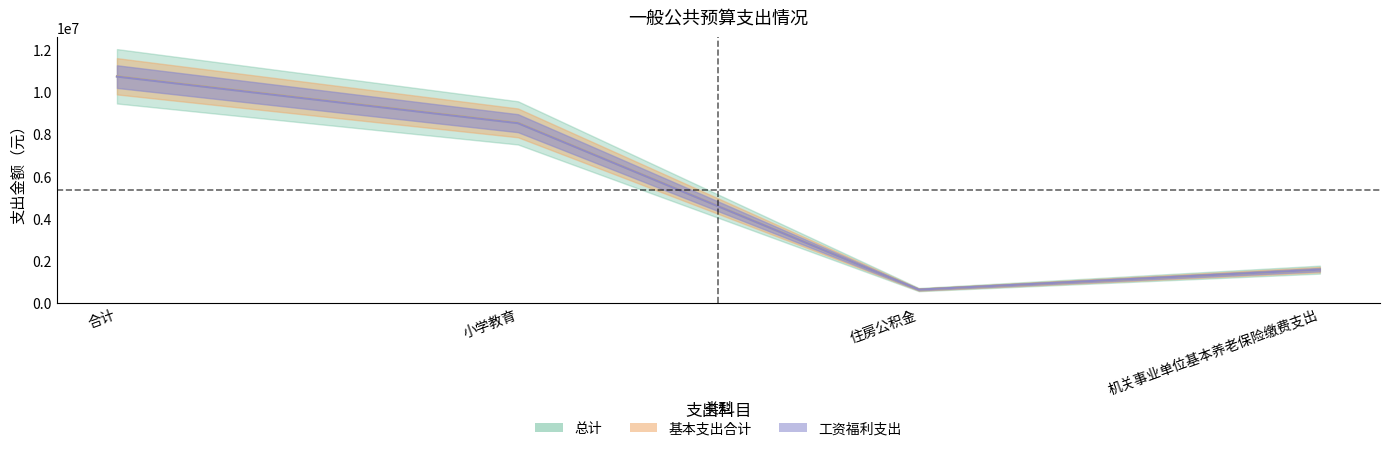

What is the difference between the maximum and second lowest values in the 工资福利支出 series?

9142366.5